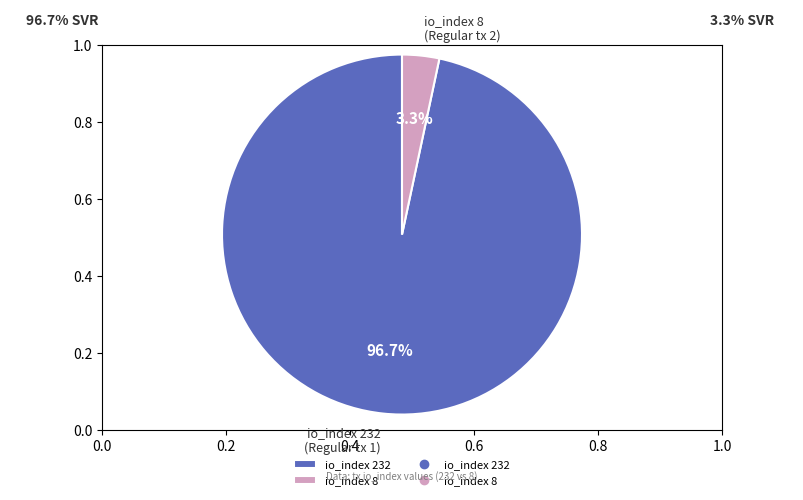

Rank the categories by value from highest to lowest.

io_index 232, io_index 8